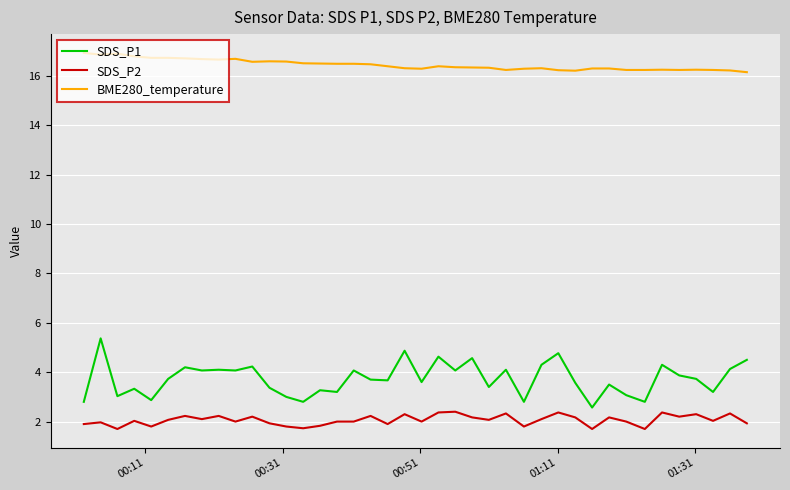

How many categories are shown in the chart?

40